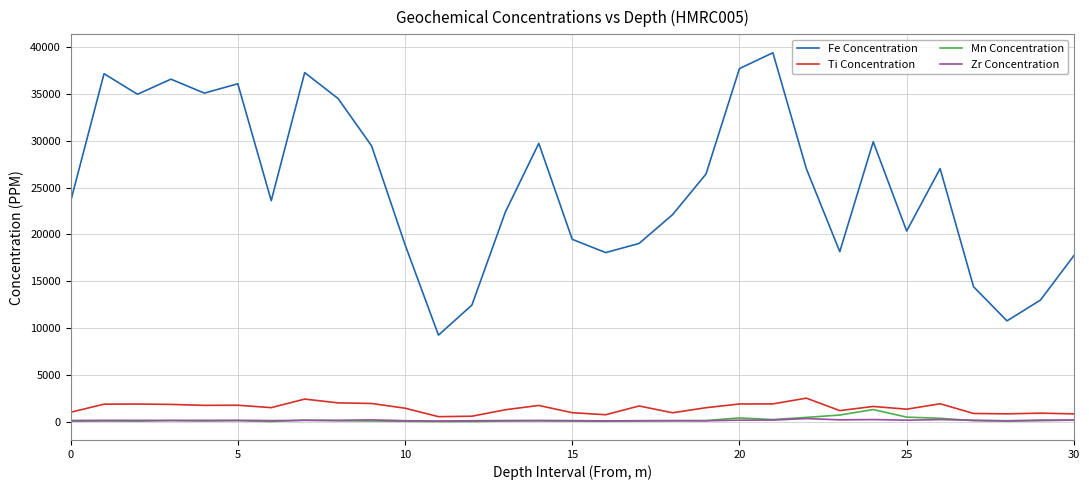

Which series has the largest total across all categories?

Fe Concentration